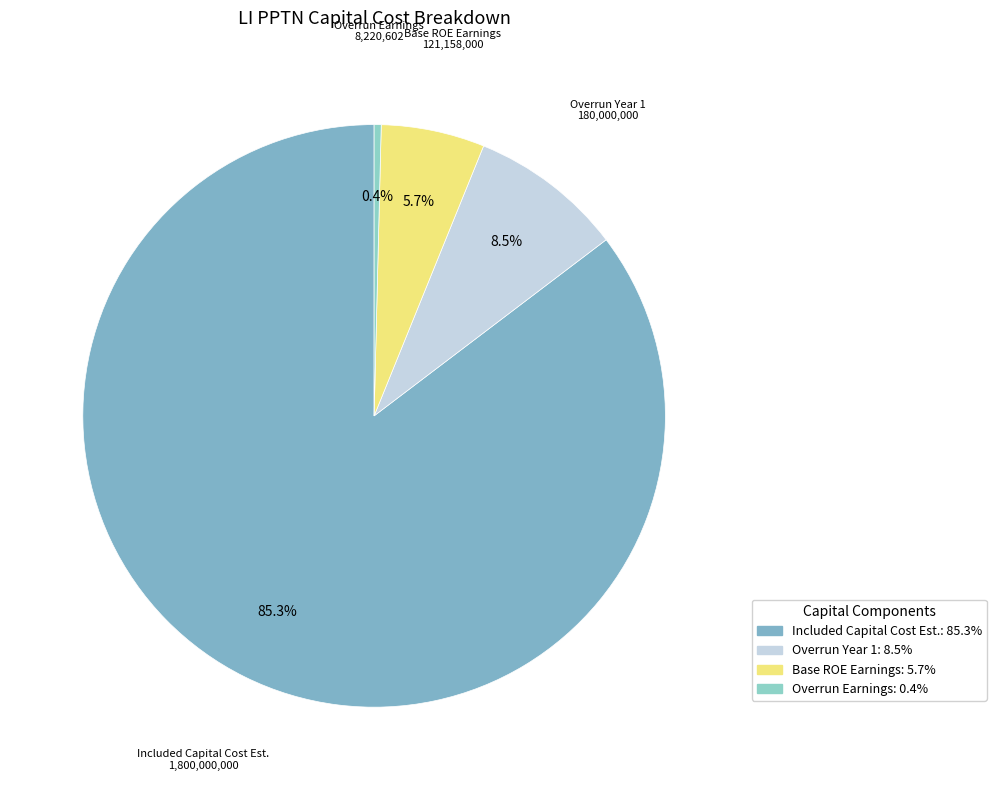

Which has a higher value, Base ROE Earnings or Overrun Year 1?

Overrun Year 1